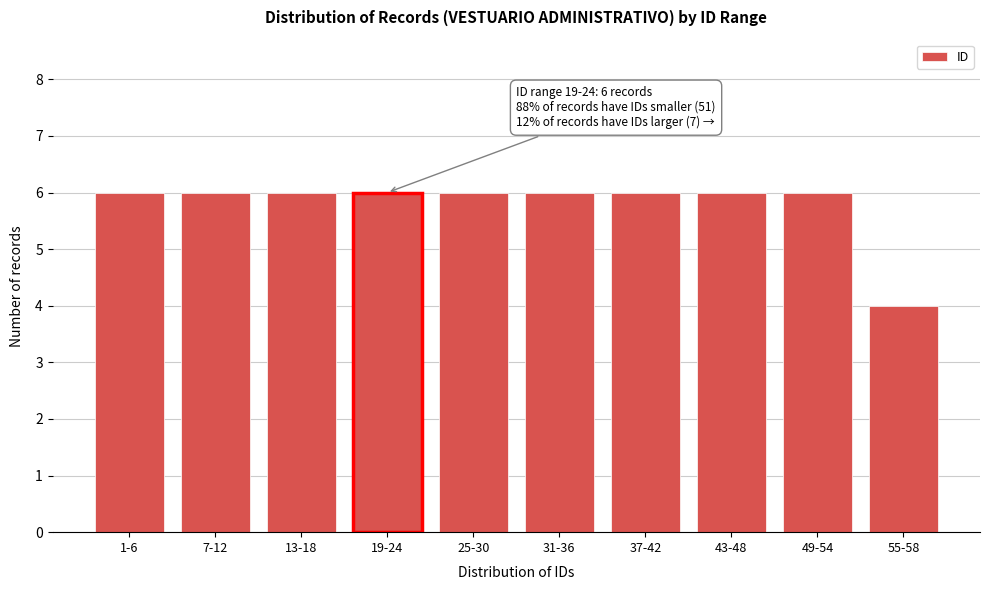

Reading left to right, transcribe all the data shown in this chart.

6	6	6	6	6	6	6	6	6	4